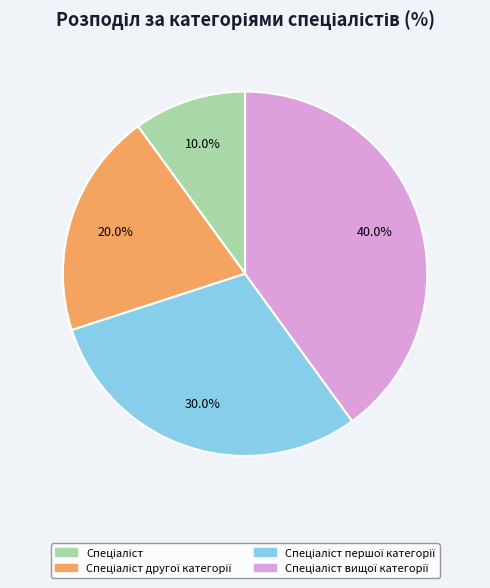

Does any single category account for the majority?

No